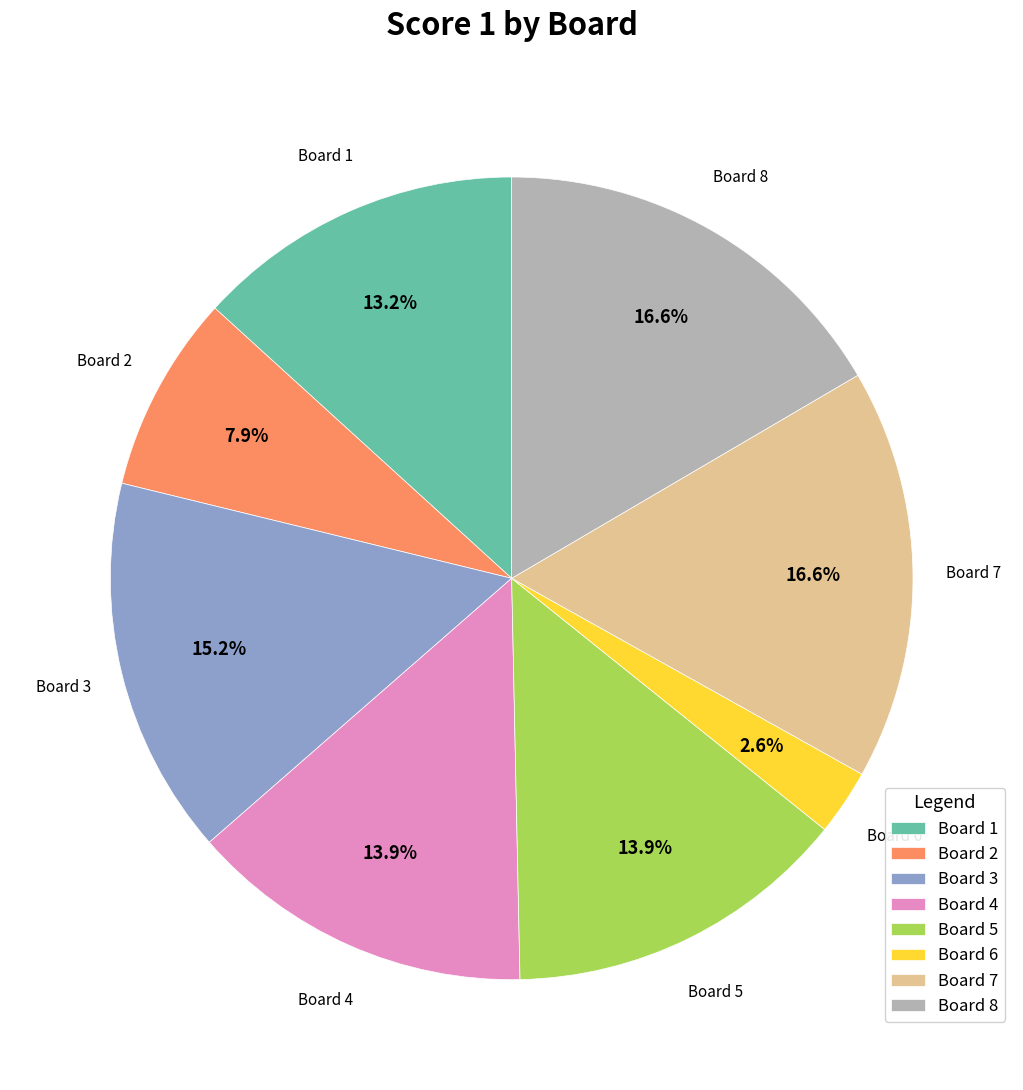

Which slice is the smallest?

Board 6